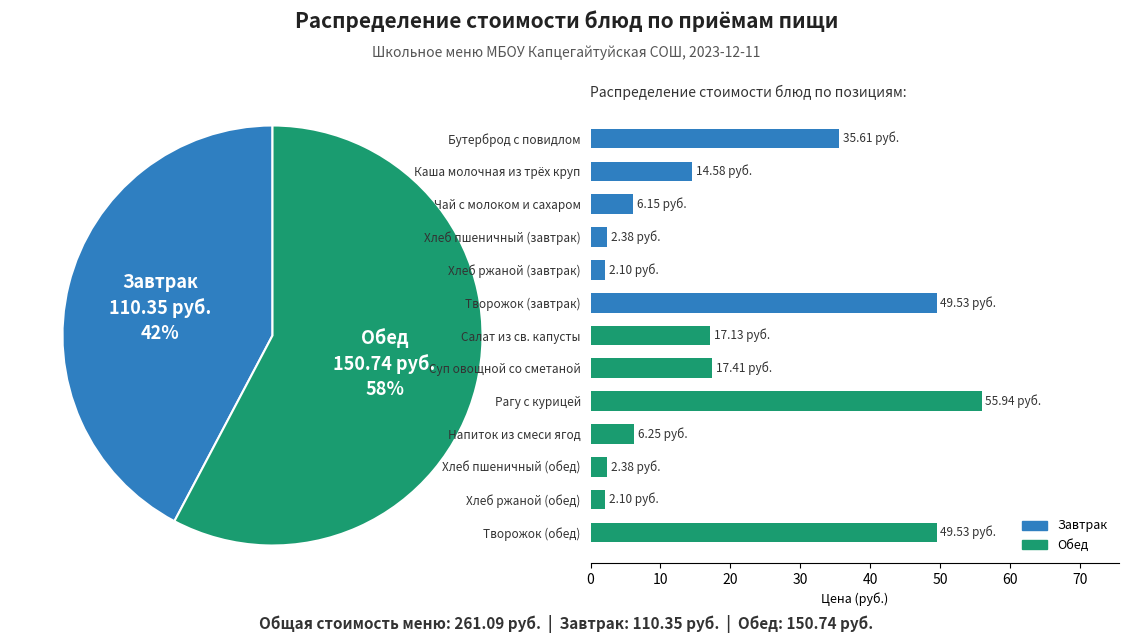

The Рагу с курицей slice represents 21% of the pie. True or false?

True